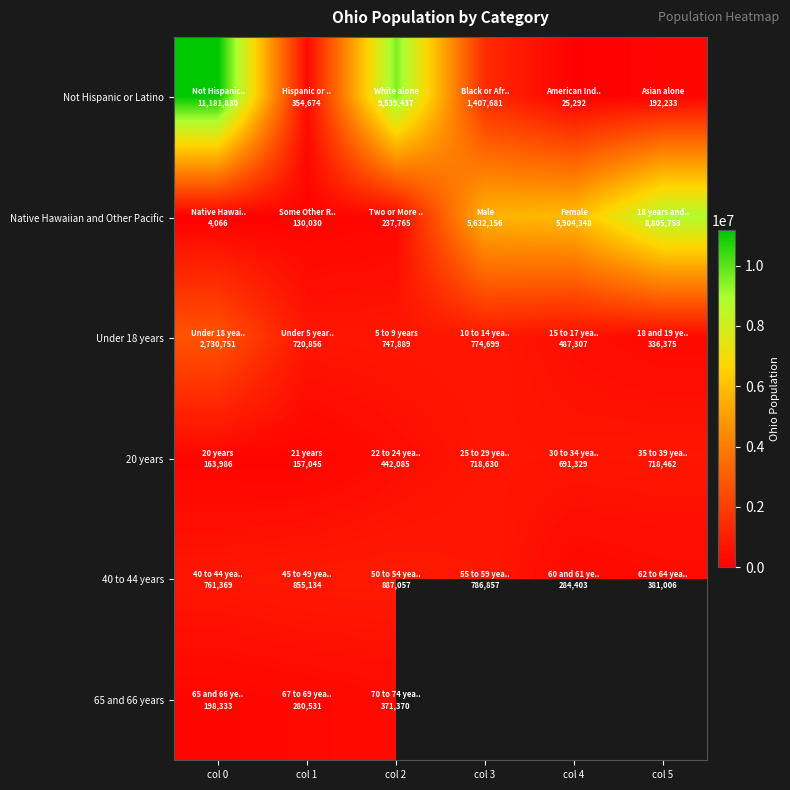

True or false: Not Hispanic or Latino has a value of 99352.2 at col 5.

False